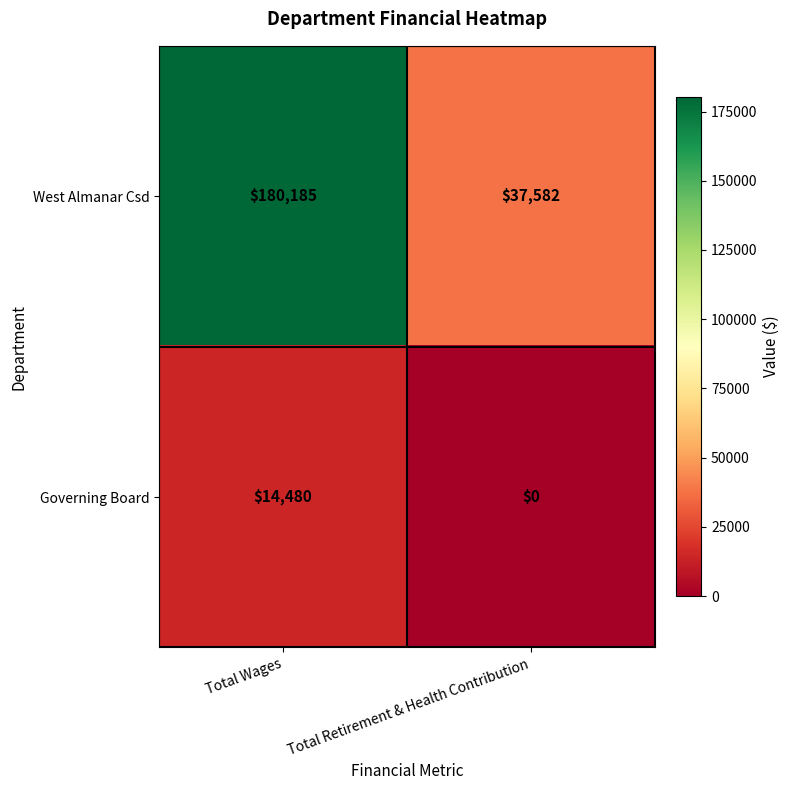

What is the maximum value shown in the chart?

180185